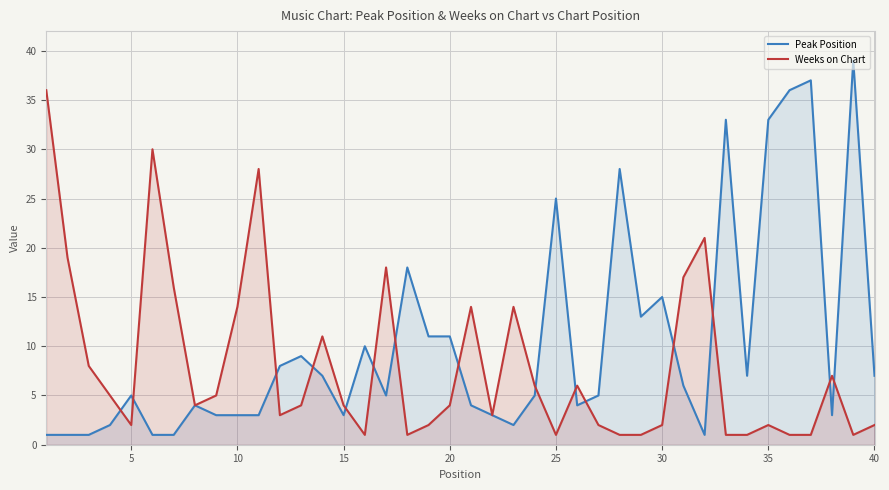

True or false: Peak Position has a value of 5 at 5.

True